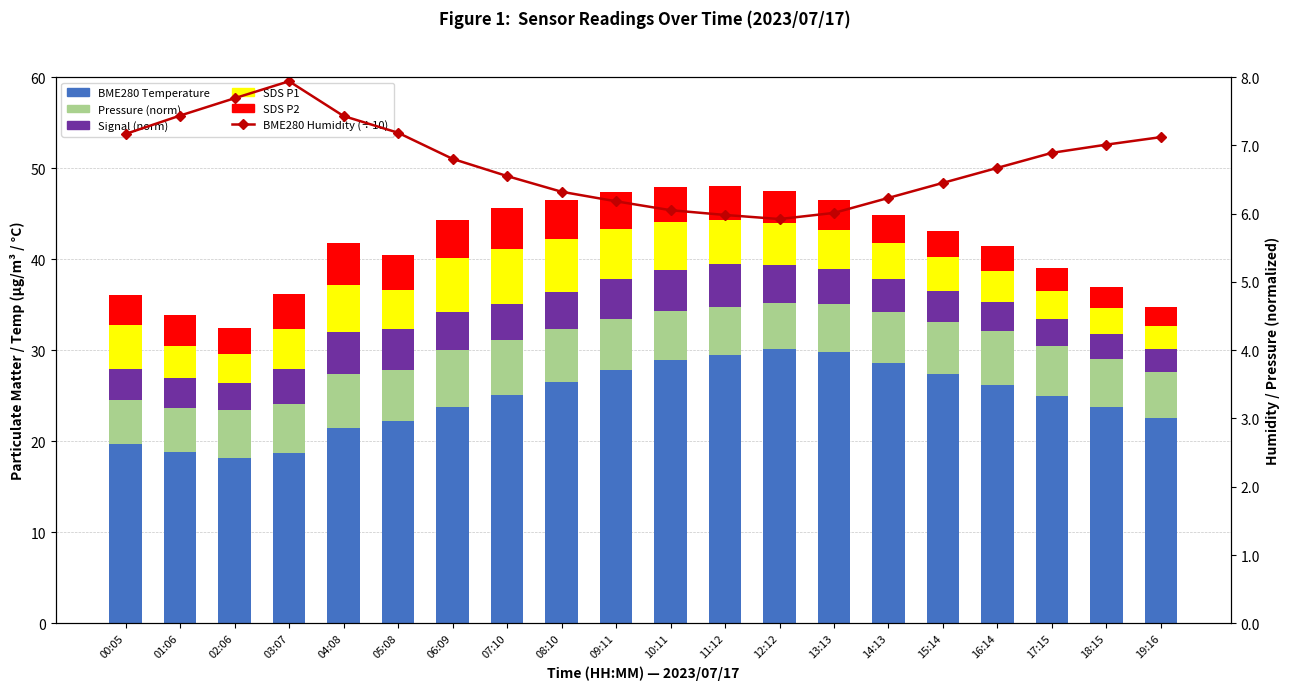

Reading left to right, extract all data points from this chart.

BME280 Temperature: 00:05=19.7	01:06=18.8	02:06=18.2	03:07=18.7	04:08=21.4	05:08=22.2	06:09=23.8	07:10=25.1	08:10=26.5	09:11=27.8	10:11=28.9	11:12=29.5	12:12=30.1	13:13=29.8	14:13=28.6	15:14=27.4	16:14=26.2	17:15=25.0	18:15=23.8	19:16=22.6
Pressure (norm): 00:05=4.9	01:06=4.8	02:06=5.2	03:07=5.4	04:08=6.0	05:08=5.6	06:09=6.3	07:10=6.0	08:10=5.8	09:11=5.7	10:11=5.4	11:12=5.2	12:12=5.1	13:13=5.3	14:13=5.6	15:14=5.7	16:14=5.9	17:15=5.4	18:15=5.2	19:16=5.0
Signal (norm): 00:05=3.3	01:06=3.3	02:06=2.9	03:07=3.9	04:08=4.6	05:08=4.5	06:09=4.2	07:10=3.9	08:10=4.1	09:11=4.3	10:11=4.5	11:12=4.7	12:12=4.2	13:13=3.8	14:13=3.6	15:14=3.4	16:14=3.2	17:15=3.0	18:15=2.8	19:16=2.6
SDS P1: 00:05=4.9	01:06=3.6	02:06=3.2	03:07=4.3	04:08=5.2	05:08=4.2	06:09=5.9	07:10=6.1	08:10=5.8	09:11=5.5	10:11=5.2	11:12=4.9	12:12=4.6	13:13=4.3	14:13=4.0	15:14=3.7	16:14=3.4	17:15=3.1	18:15=2.8	19:16=2.5
SDS P2: 00:05=3.3	01:06=3.3	02:06=2.9	03:07=3.9	04:08=4.6	05:08=3.9	06:09=4.2	07:10=4.5	08:10=4.3	09:11=4.1	10:11=3.9	11:12=3.7	12:12=3.5	13:13=3.3	14:13=3.1	15:14=2.9	16:14=2.7	17:15=2.5	18:15=2.3	19:16=2.1
BME280 Humidity (÷10): 00:05=7.2	01:06=7.4	02:06=7.7	03:07=7.9	04:08=7.4	05:08=7.2	06:09=6.8	07:10=6.5	08:10=6.3	09:11=6.2	10:11=6.0	11:12=6.0	12:12=5.9	13:13=6.0	14:13=6.2	15:14=6.5	16:14=6.7	17:15=6.9	18:15=7.0	19:16=7.1